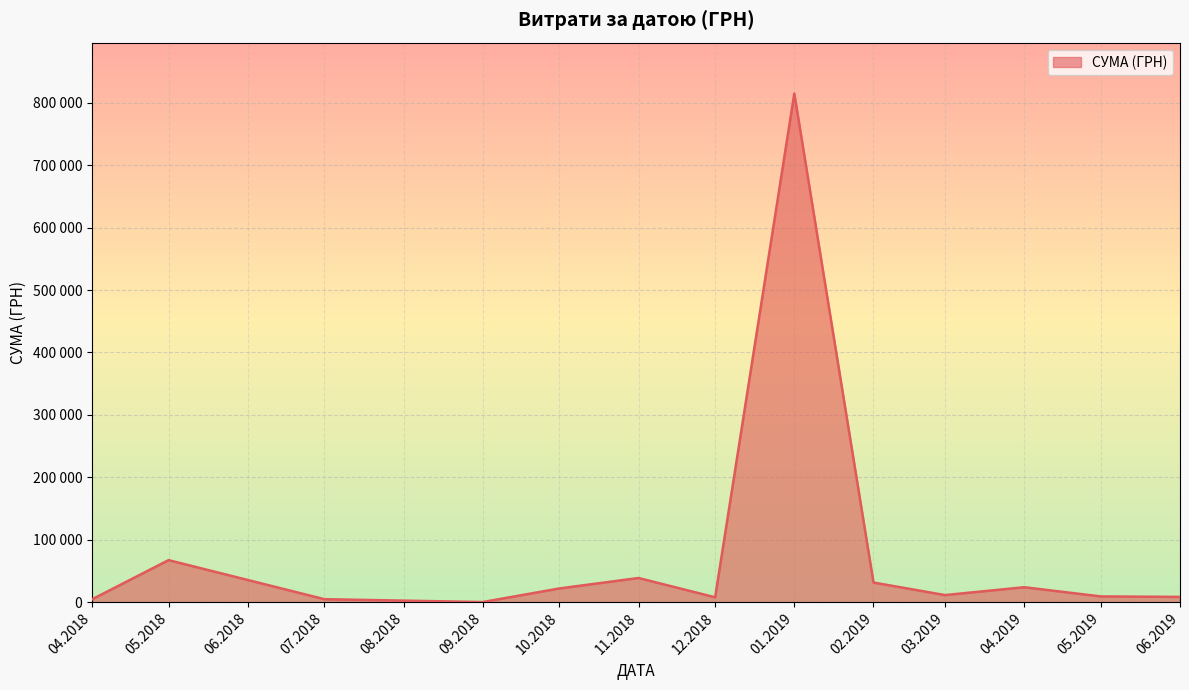

Does the chart display data point markers on the line(s)?

No